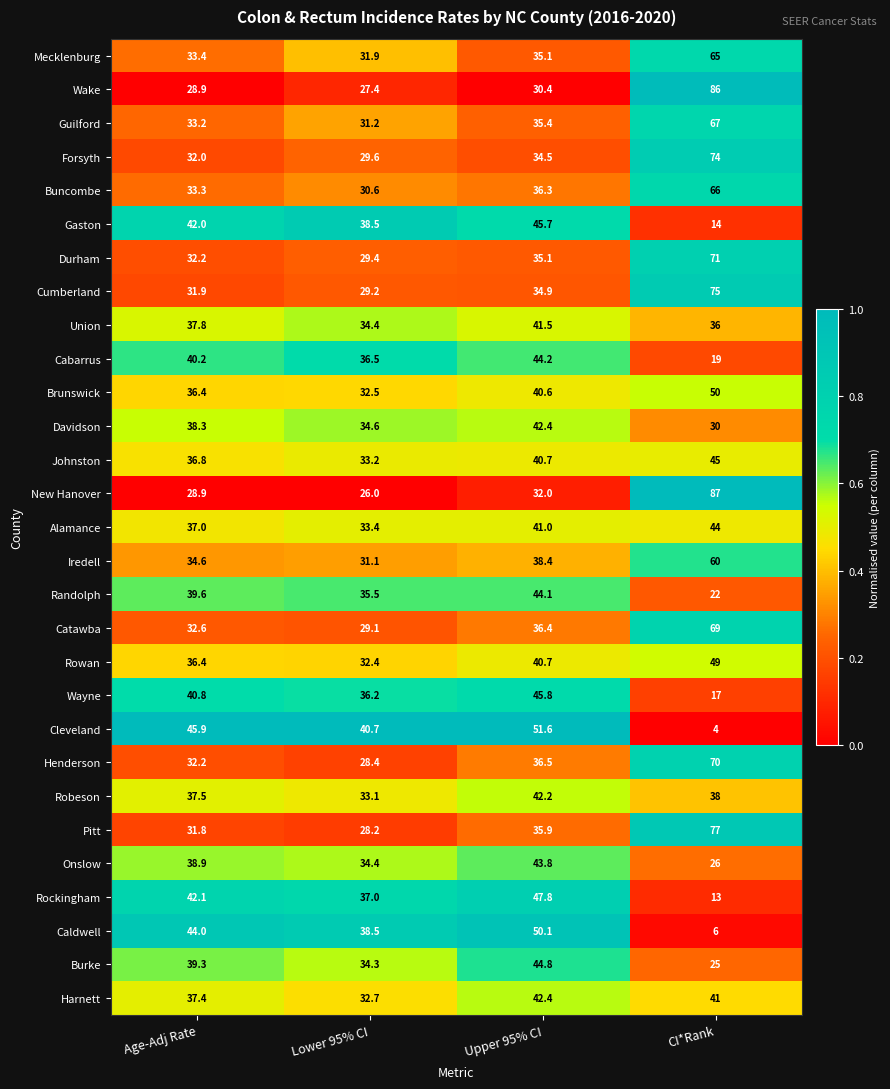

Where is Onslow nearest to the value 34?

Lower 95% CI